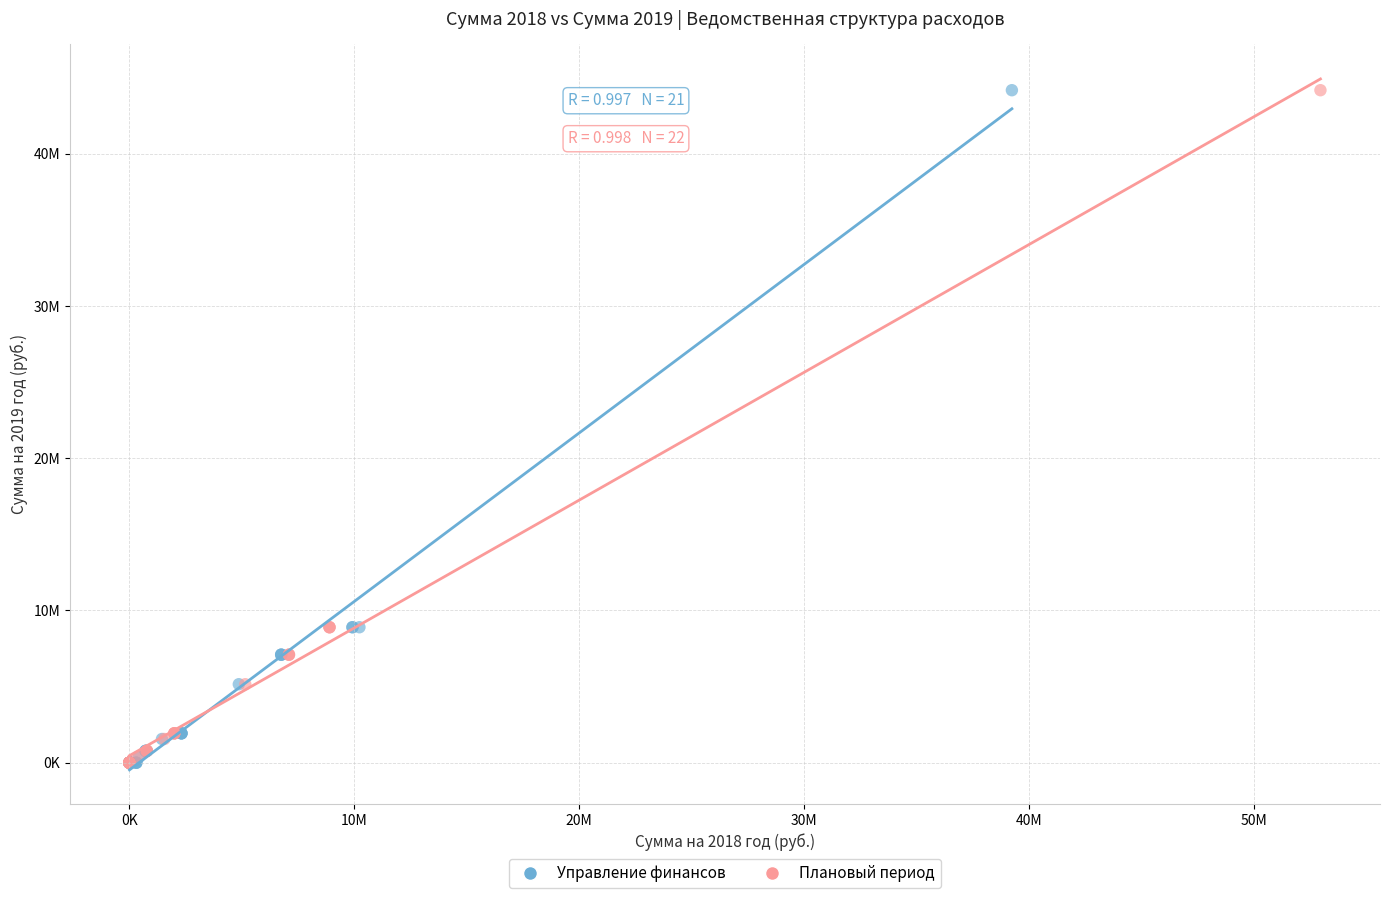

What are all the series names shown in the legend?

Управление финансов, Плановый период